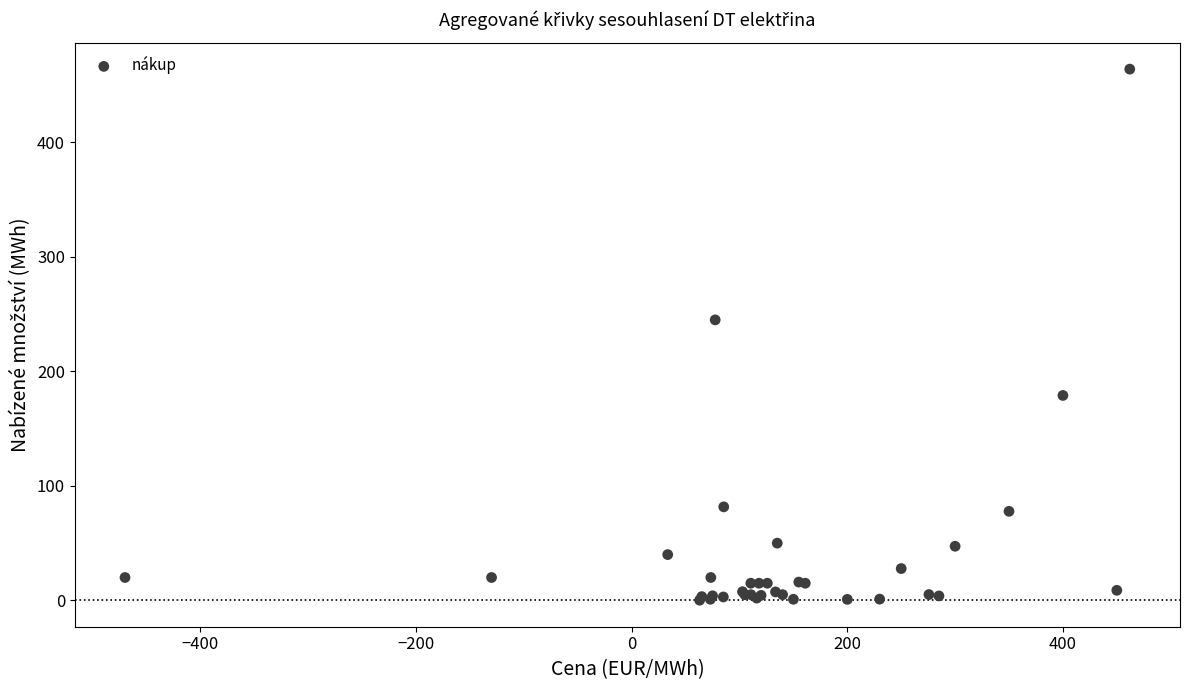

What Y value in the scatter plot is closest to 232?

245.0